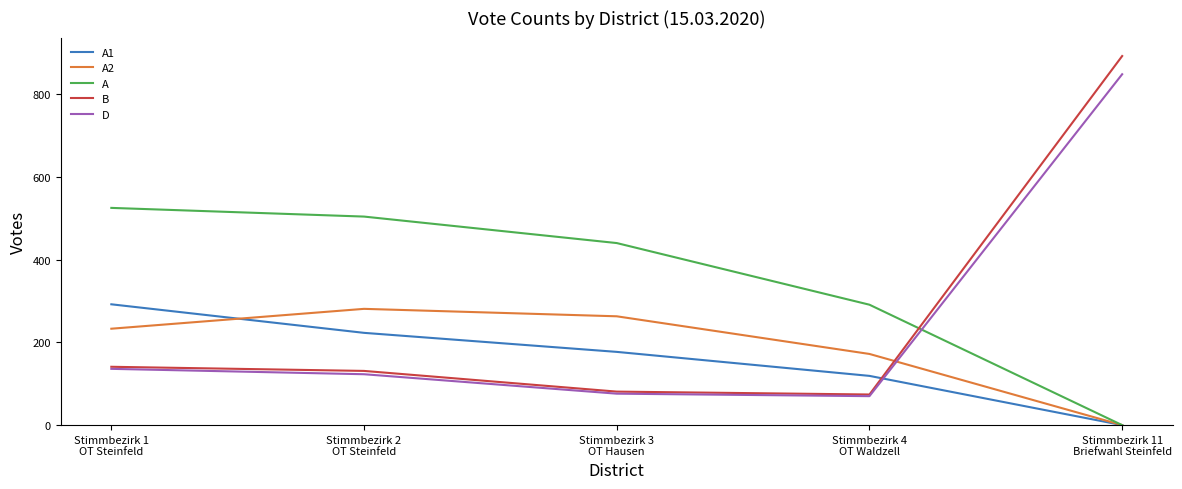

How many times do B and A cross each other?

1